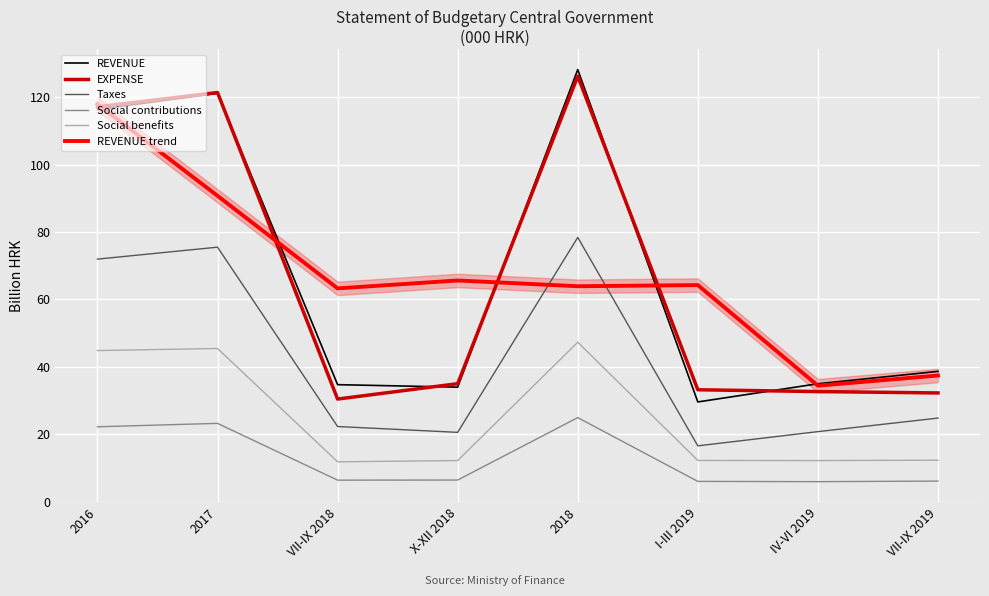

What position from the right is VII-IX 2018?

6